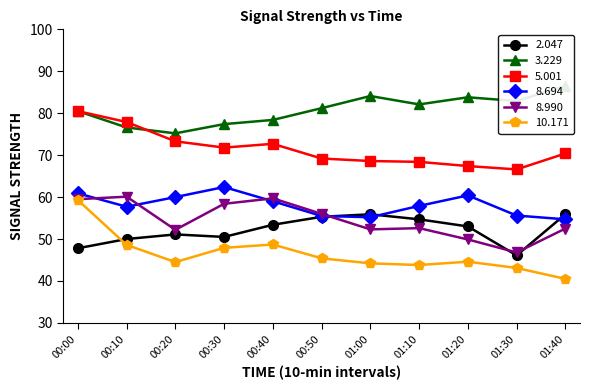

True or false: 2.047 has a value of 47.8 at 00:00.

True